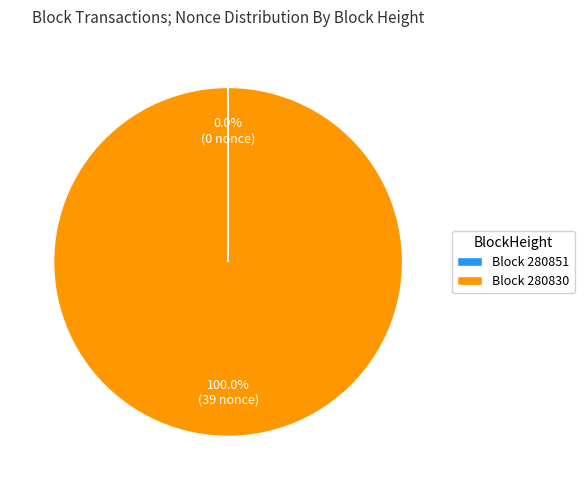

Which slice represents more than half of the pie?

Block 280830